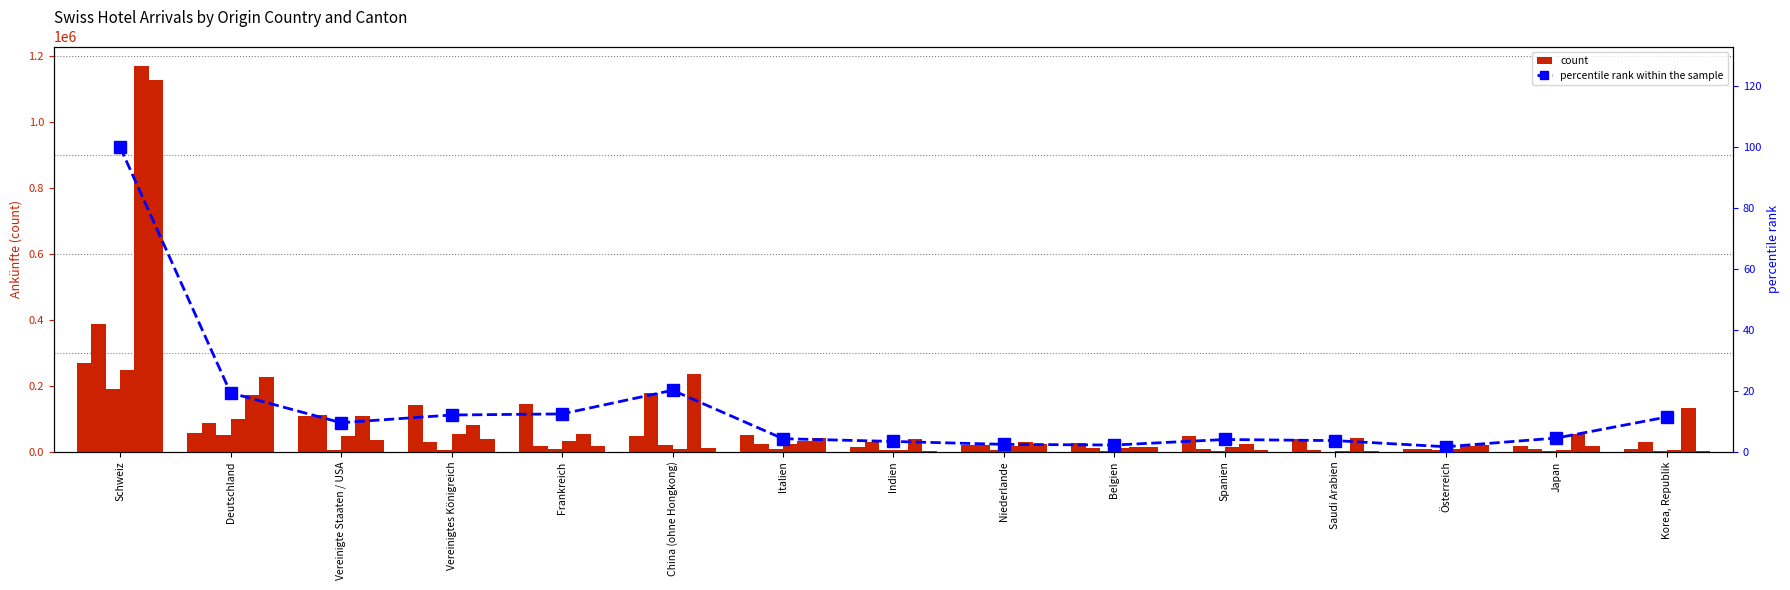

At which label does Graubünden (Ankünfte) reach its minimum?

Saudi Arabien